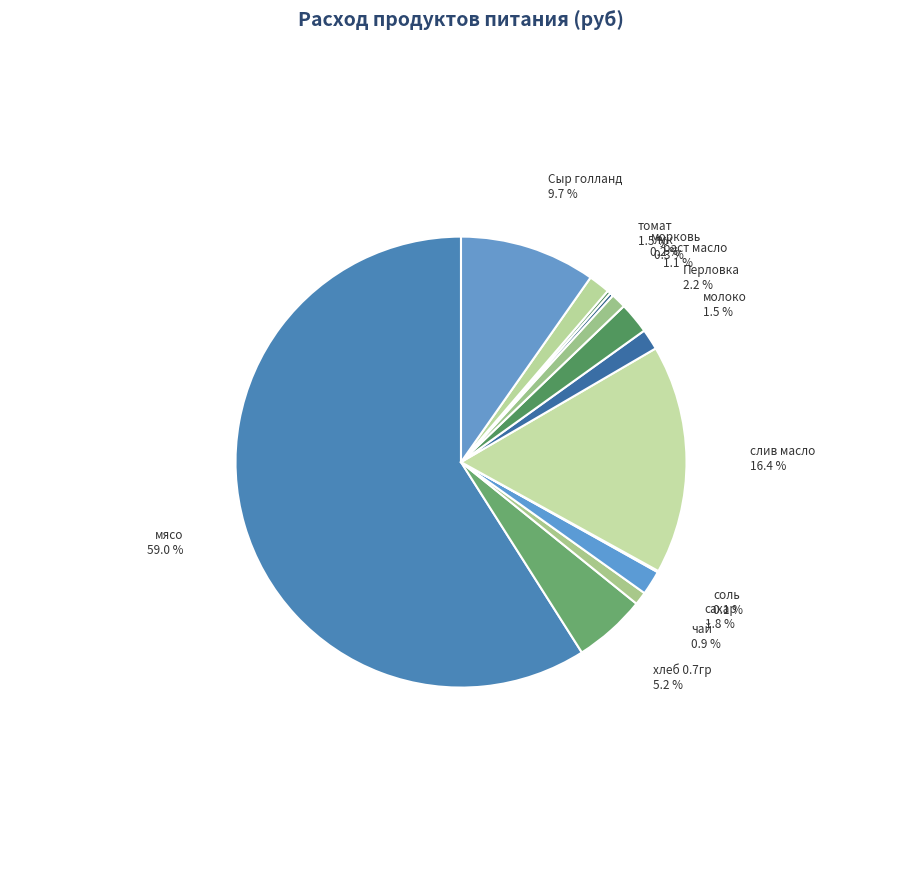

To the nearest percent, what percentage of the pie is сахар?

2%